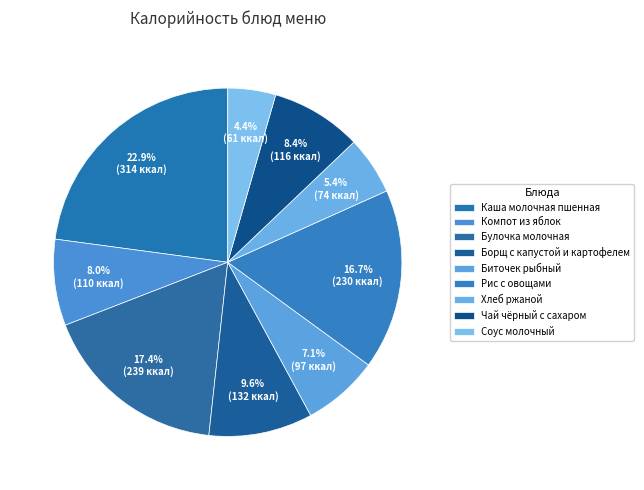

What percentage is the Каша молочная пшенная slice, to the nearest percent?

23%